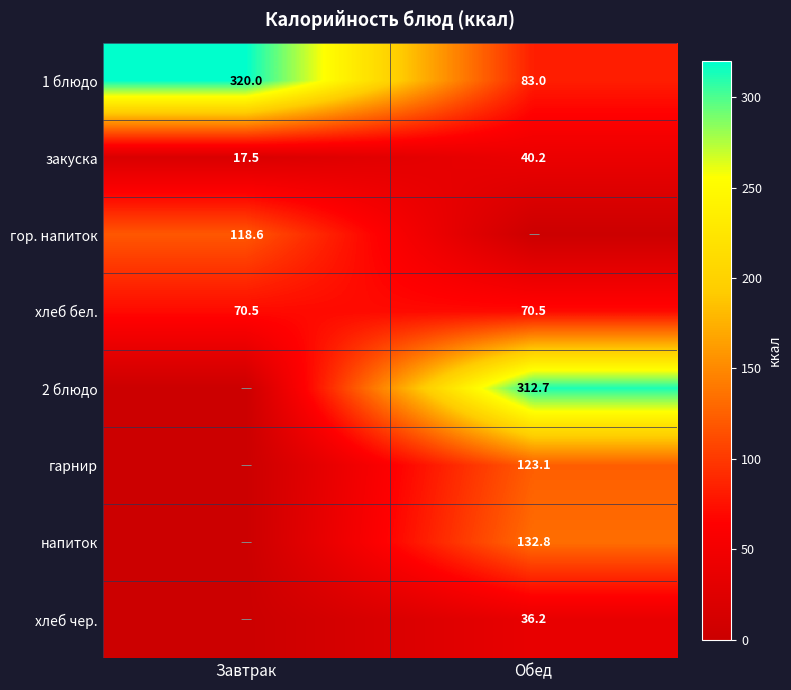

What is the difference between the highest and lowest values at Завтрак?

320.0